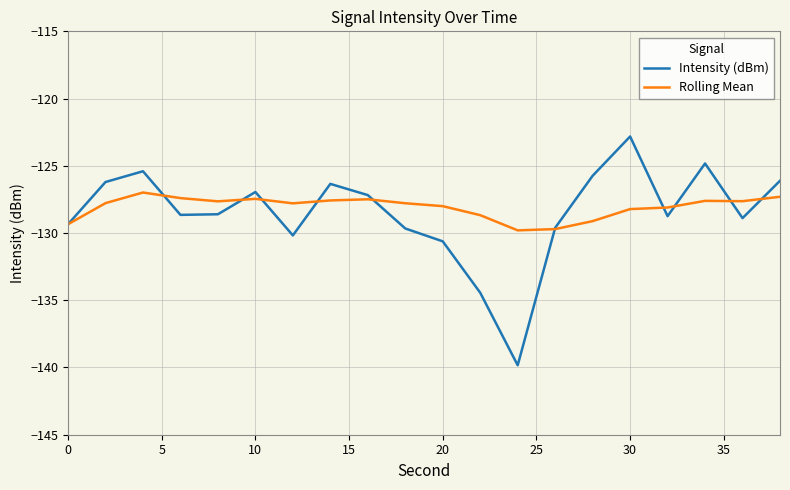

List the series in order of their peak value, lowest first.

Rolling Mean, Intensity (dBm)